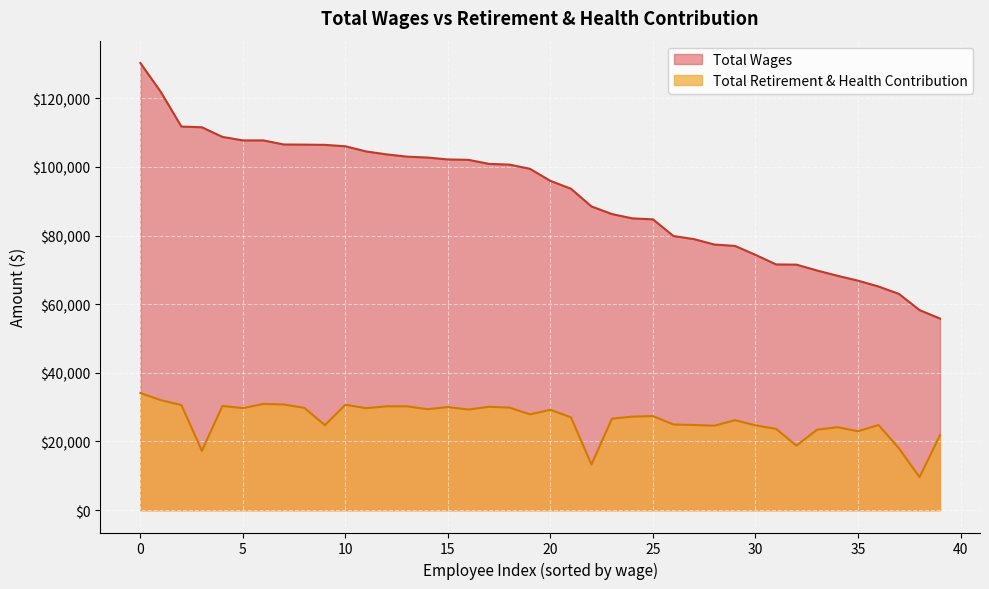

Rank the series at 0 from highest to lowest value.

Total Wages, Total Retirement & Health Contribution